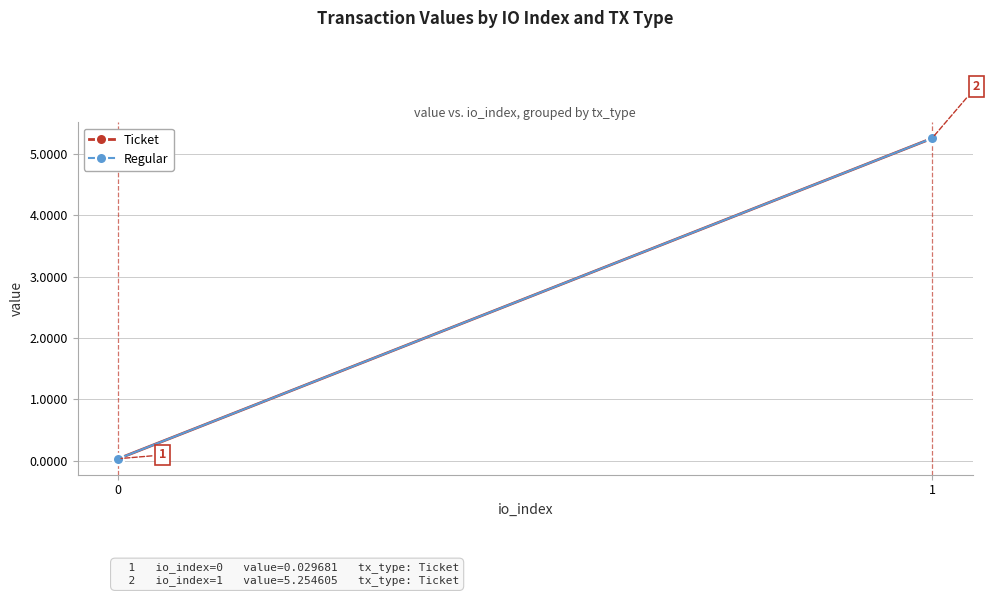

What is the sum of all Ticket values?

5.3